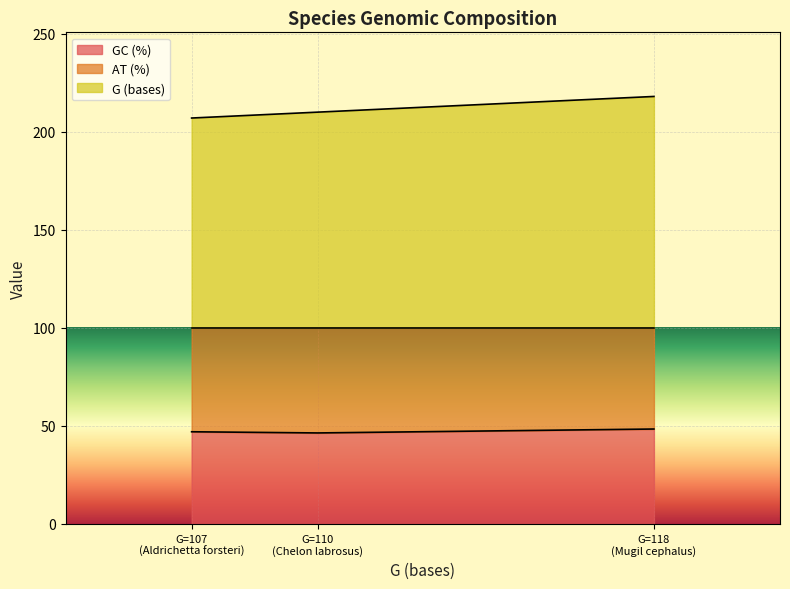

Count the number of data series in this chart.

2